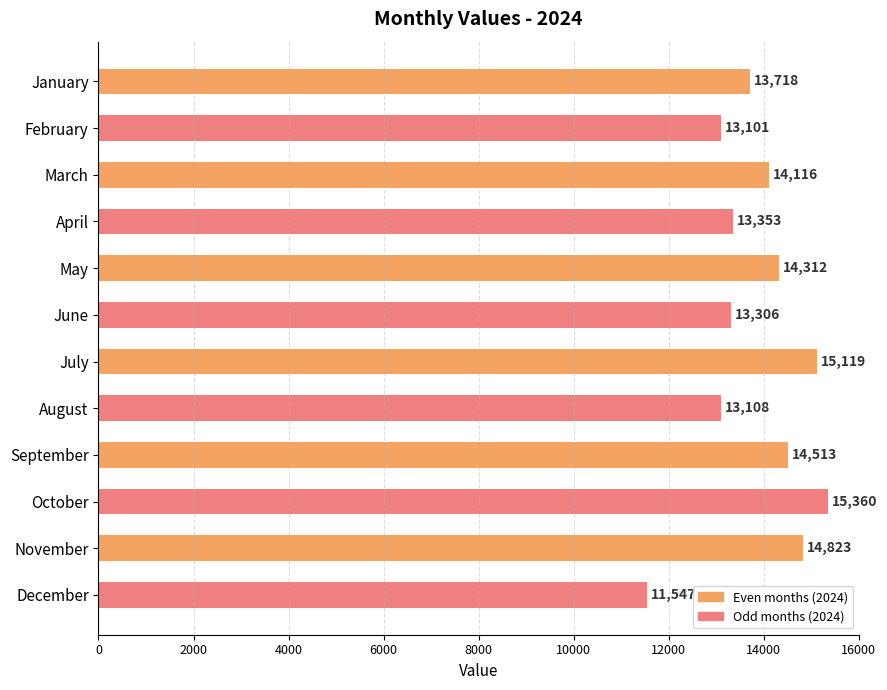

Approximately how many times larger is the value at September compared to May?

1.0